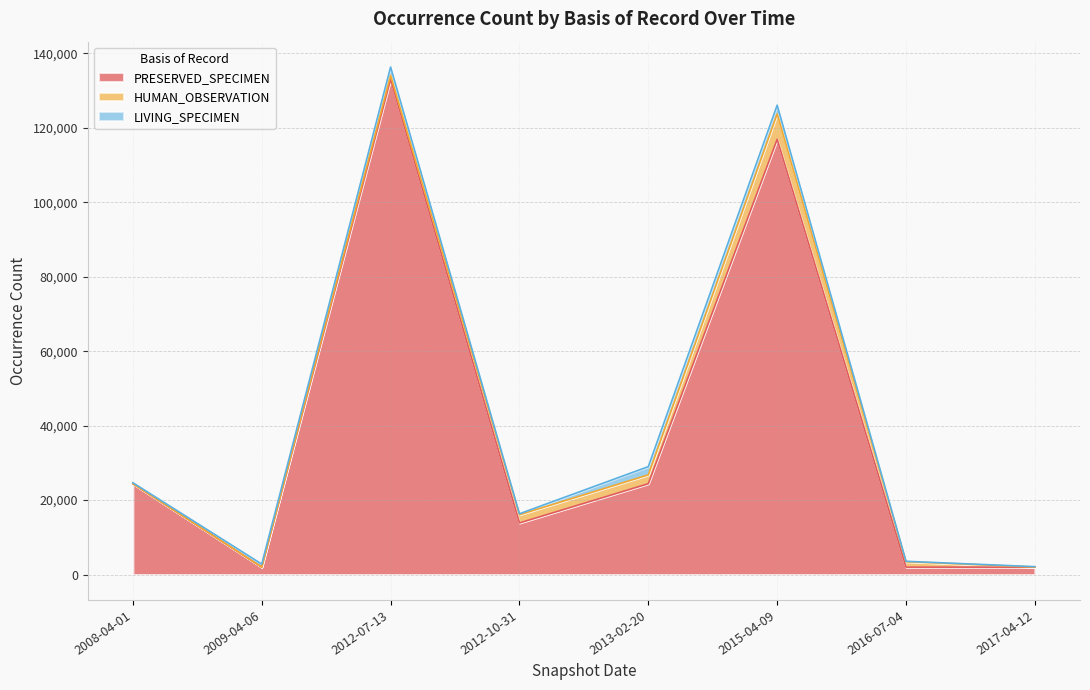

What position from the right is 2015-04-09?

3